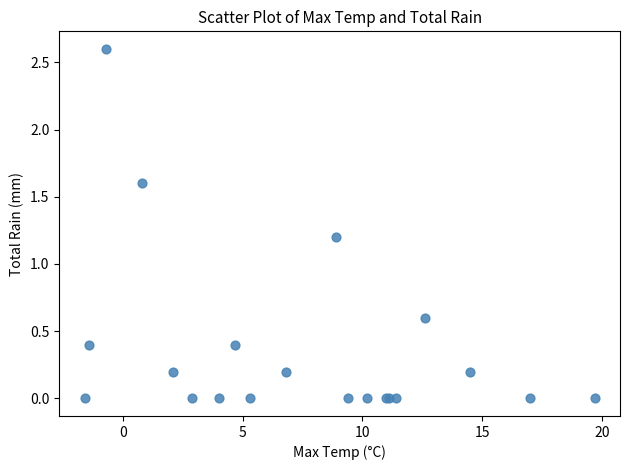

What Y value in the scatter plot is closest to 1?

1.2